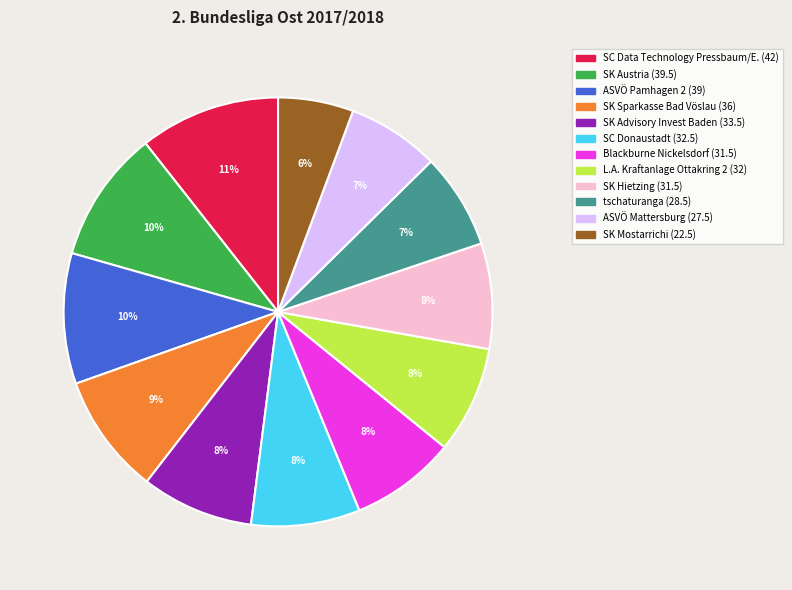

How many segments does this pie chart have?

12